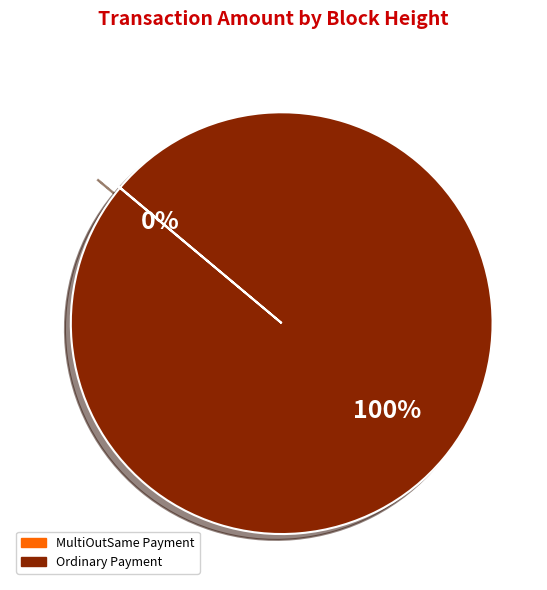

Is there any slice that represents more than half of the pie?

Yes